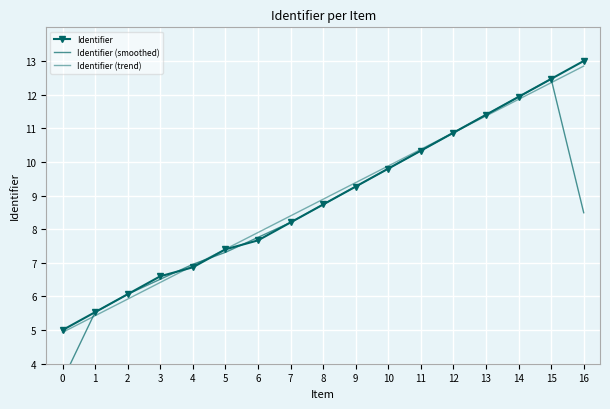

What value does the Identifier series have at 10?

9.8